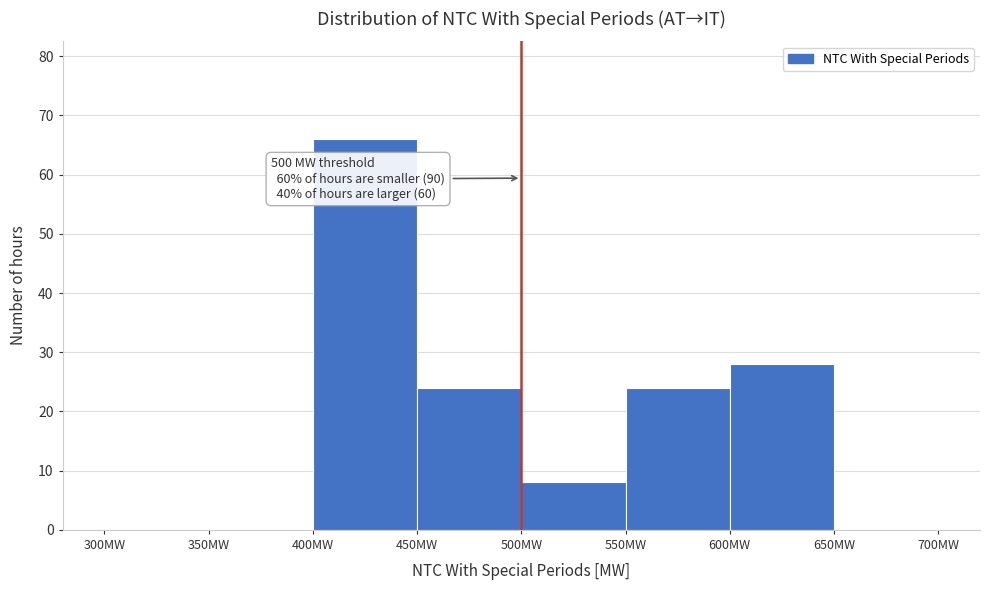

Which range on the x-axis has the tallest bar?

400 to 450